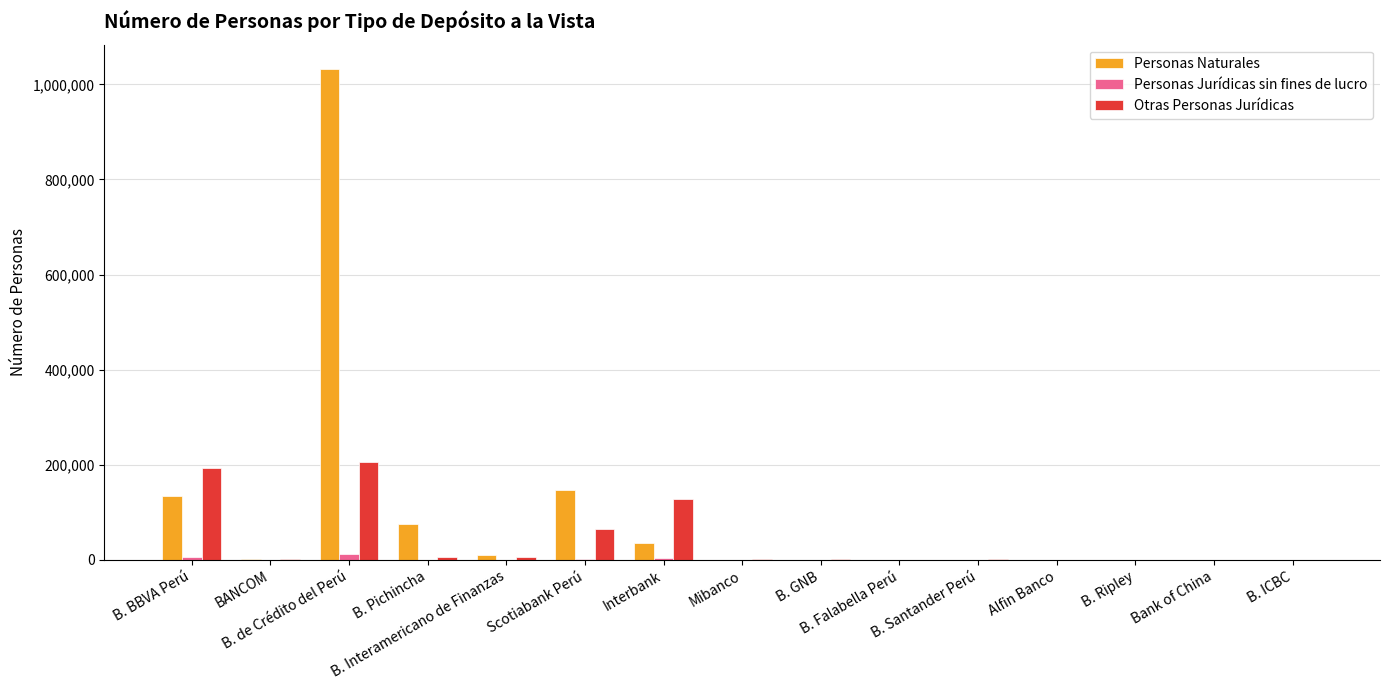

What is the maximum value for Personas Naturales?

1032018